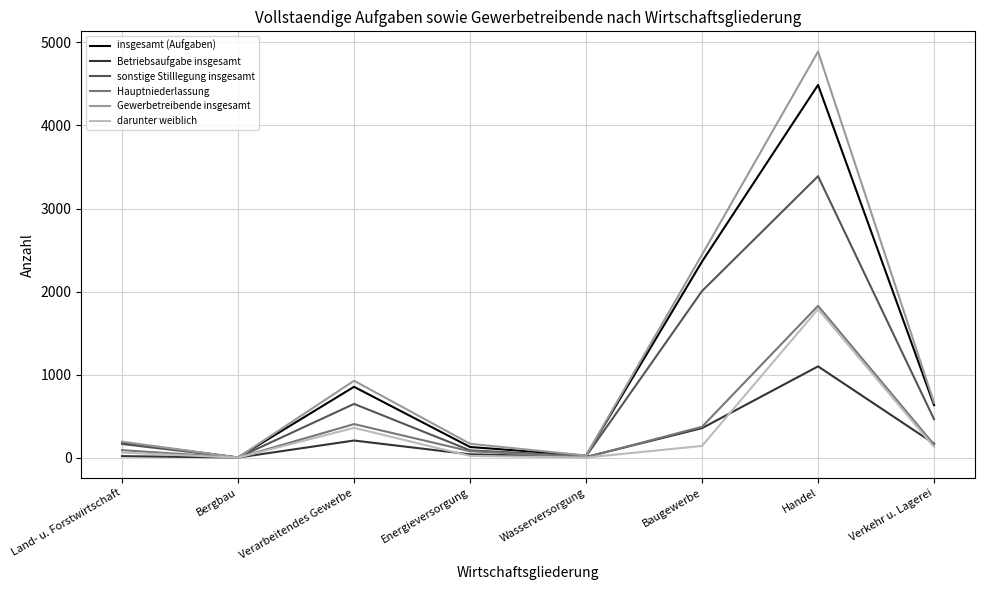

Does the chart have visible grid lines?

Yes